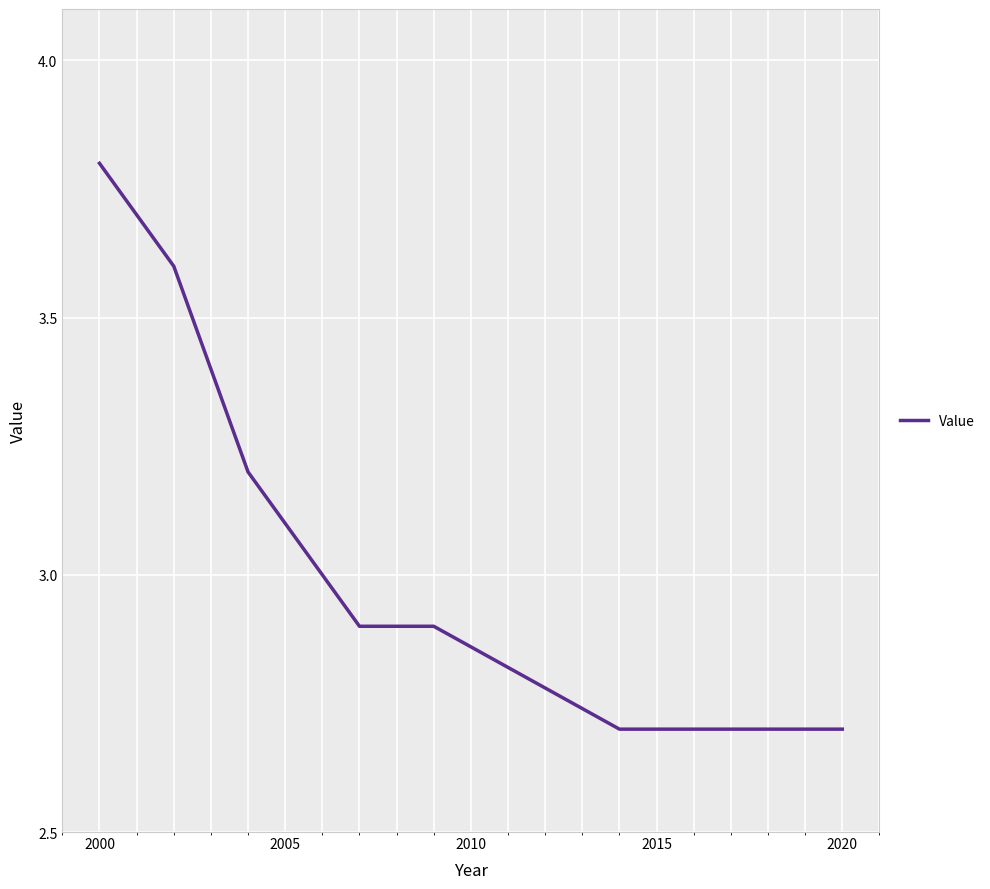

What is the smallest value displayed?

2.7